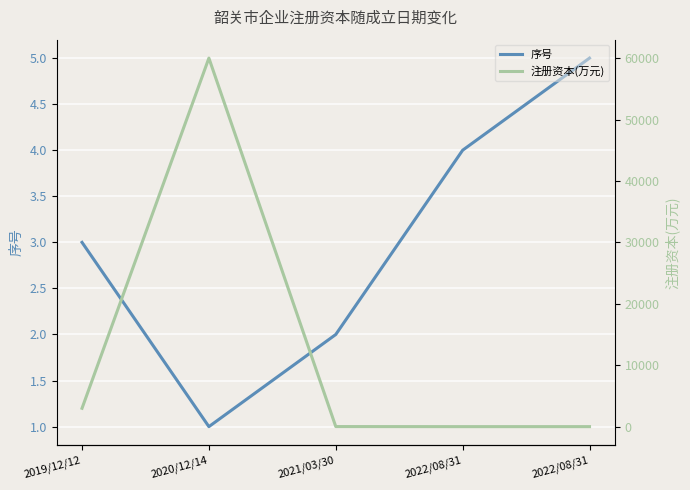

What is the difference between the highest and lowest values at 2019/12/12?

2997.0